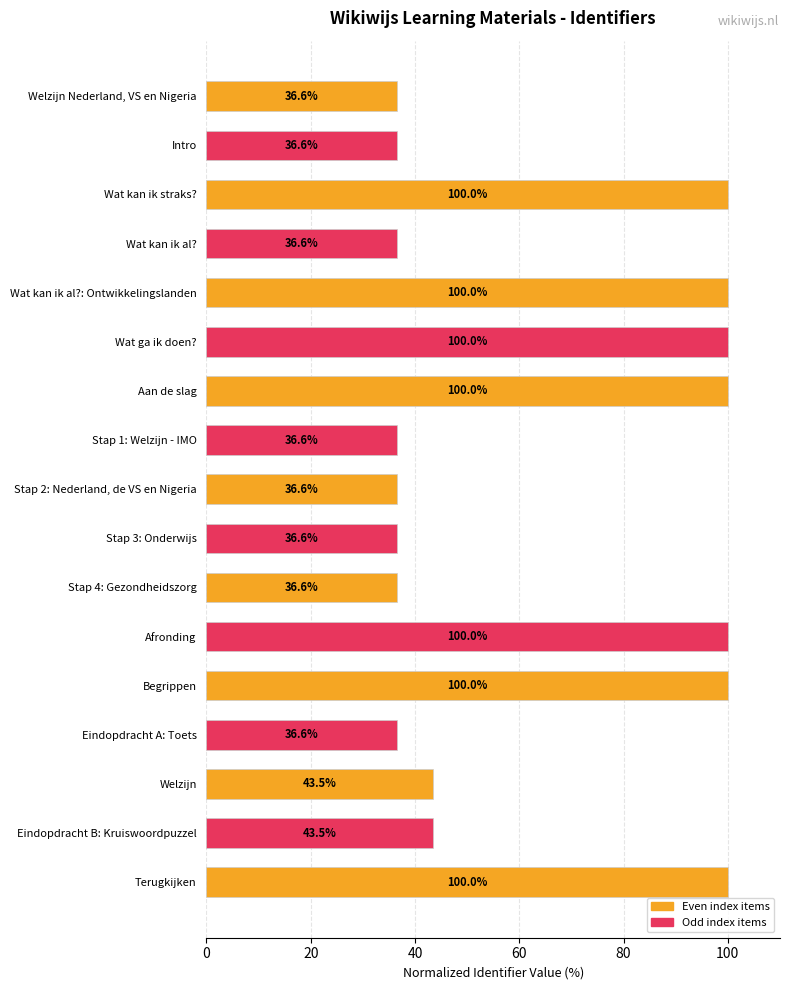

Reading top to bottom, what are all the values shown in this chart?

Welzijn Nederland, VS en Nigeria=36.6	Intro=36.6	Wat kan ik straks?=100.0	Wat kan ik al?=36.6	Wat kan ik al?: Ontwikkelingslanden=100.0	Wat ga ik doen?=100.0	Aan de slag=100.0	Stap 1: Welzijn - IMO=36.6	Stap 2: Nederland, de VS en Nigeria=36.6	Stap 3: Onderwijs=36.6	Stap 4: Gezondheidszorg=36.6	Afronding=100.0	Begrippen=100.0	Eindopdracht A: Toets=36.6	Welzijn=43.5	Eindopdracht B: Kruiswoordpuzzel=43.5	Terugkijken=100.0